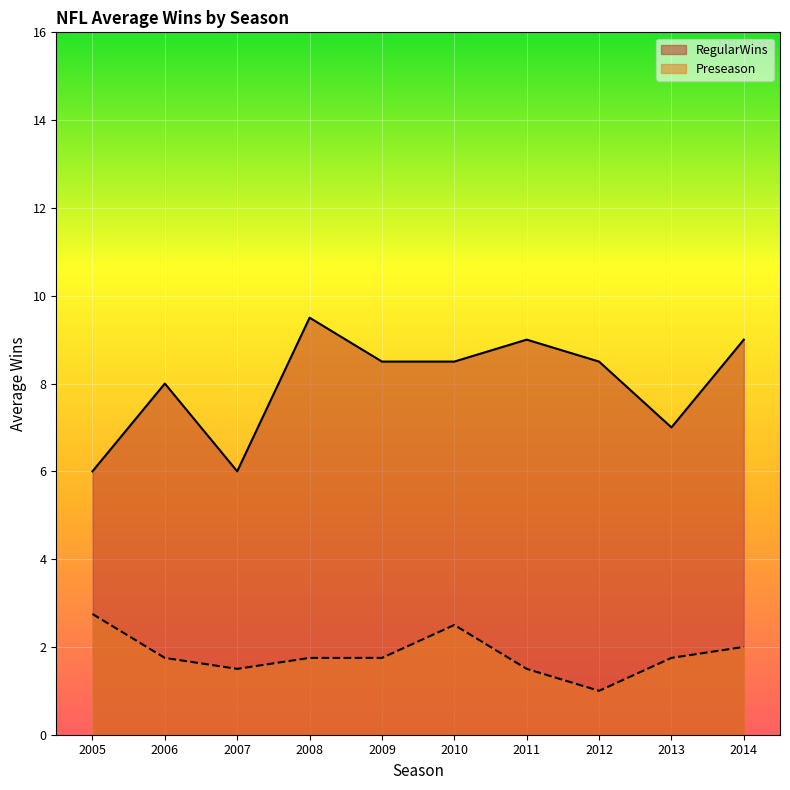

True or false: Preseason and RegularWins intersect in this chart.

False